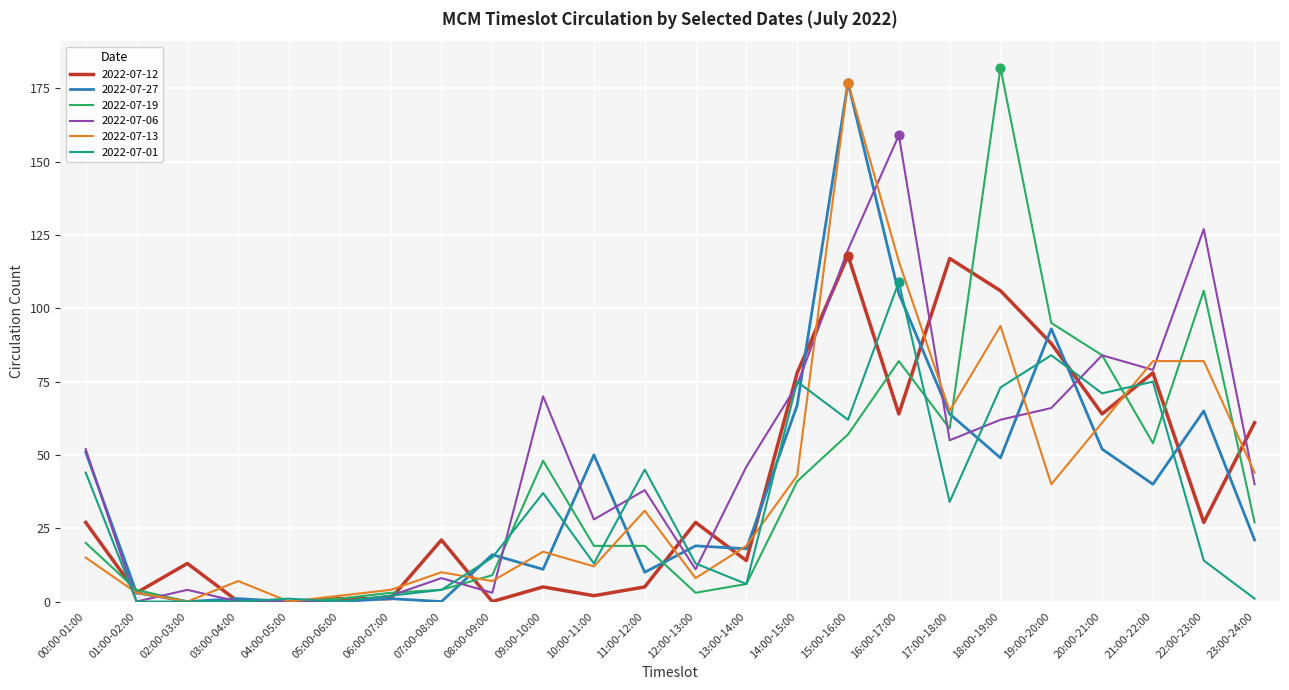

Is the value of 2022-07-27 at 00:00-01:00 greater than the value of 2022-07-12 at 00:00-01:00?

Yes